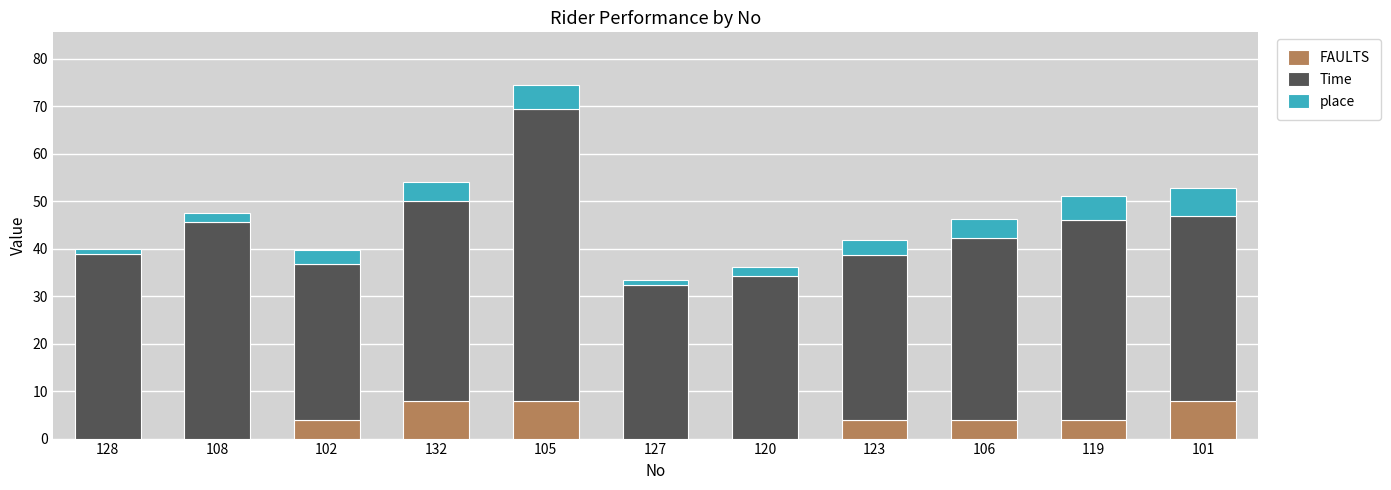

What is the maximum value for FAULTS?

8.0